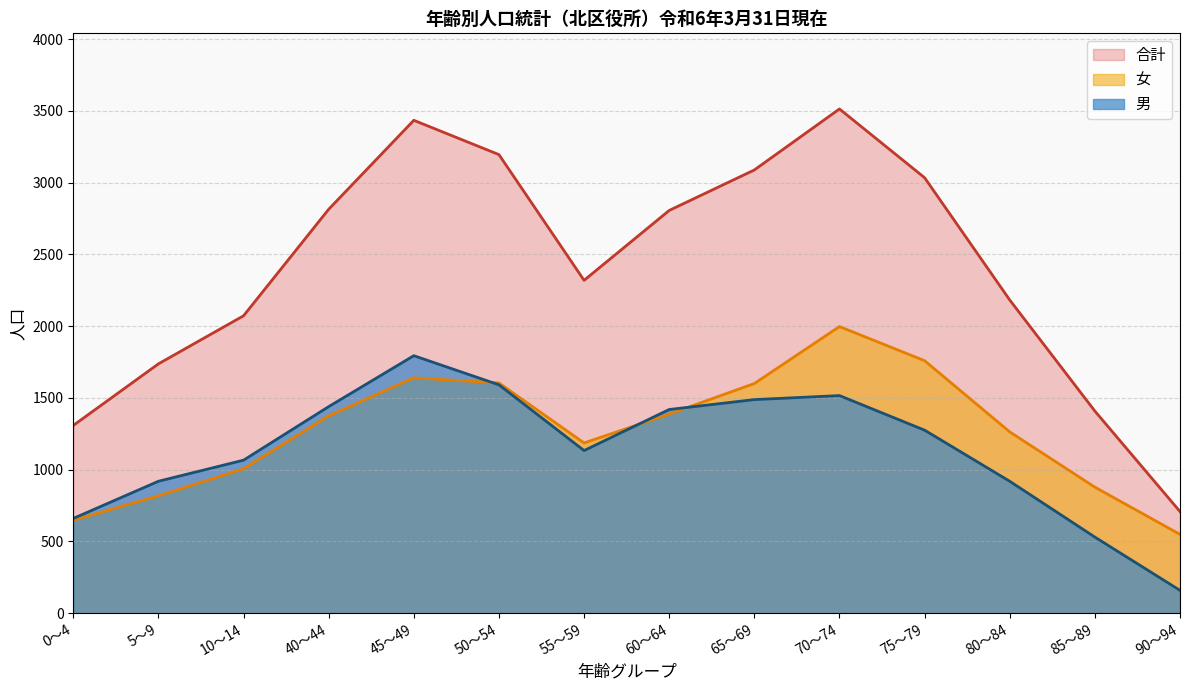

What value does the 男 series have at 5-9?

919